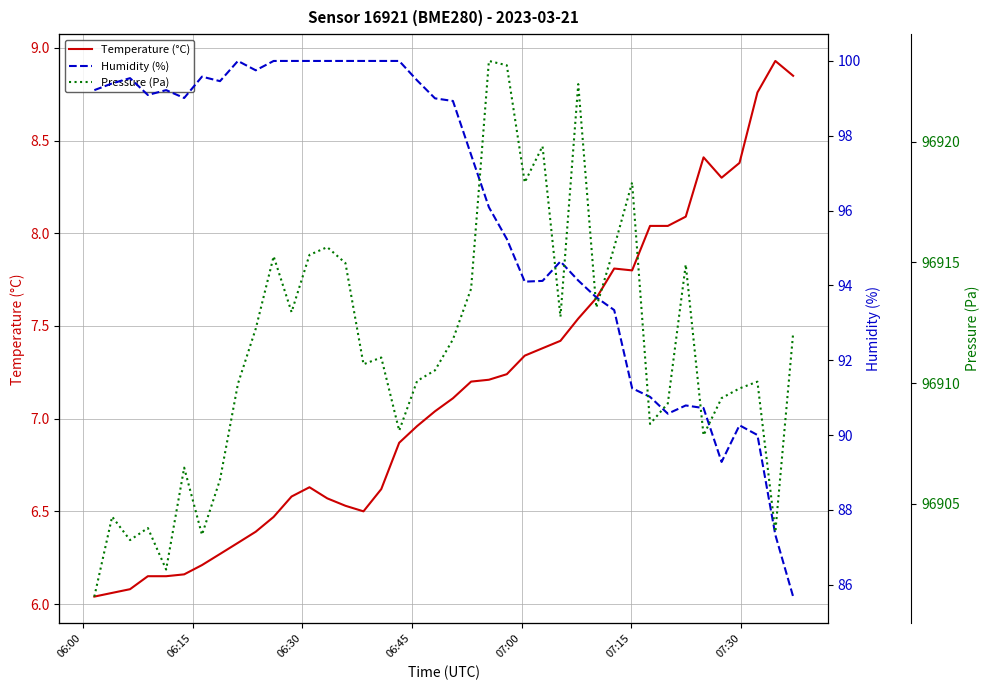

What is the maximum value for Temperature (°C)?

8.9